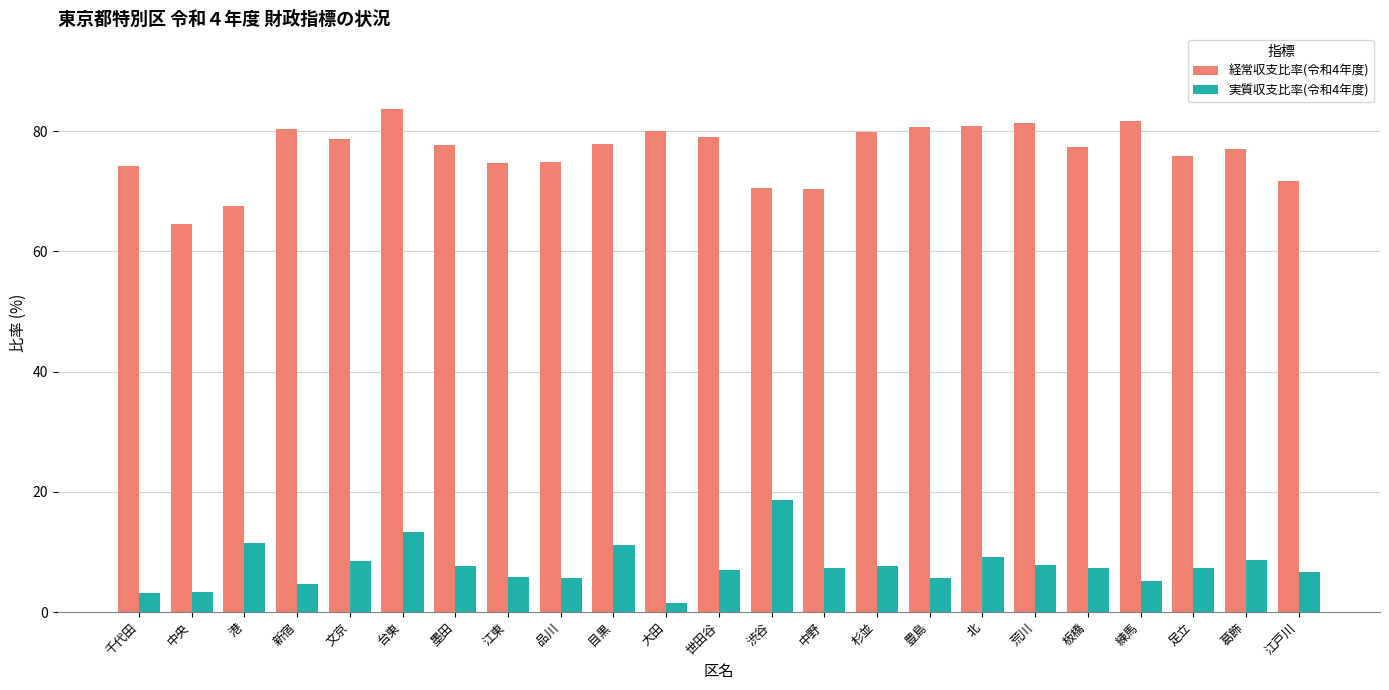

The 実質収支比率(令和4年度) series shows 3.4 at 文京. True or false?

False